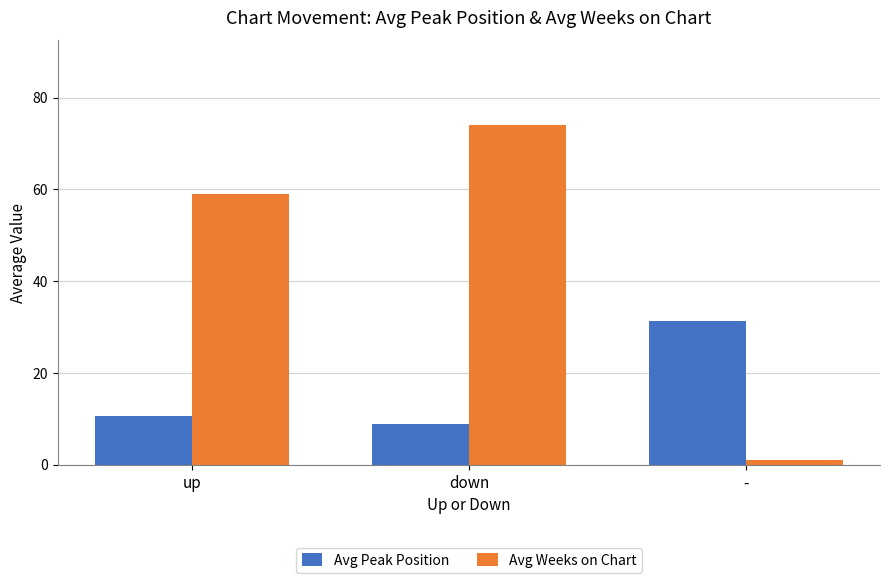

Reading left to right, list all the values displayed in this chart.

Avg Peak Position: up=10.6	down=8.9	-=31.3
Avg Weeks on Chart: up=59.0	down=74.0	-=1.0